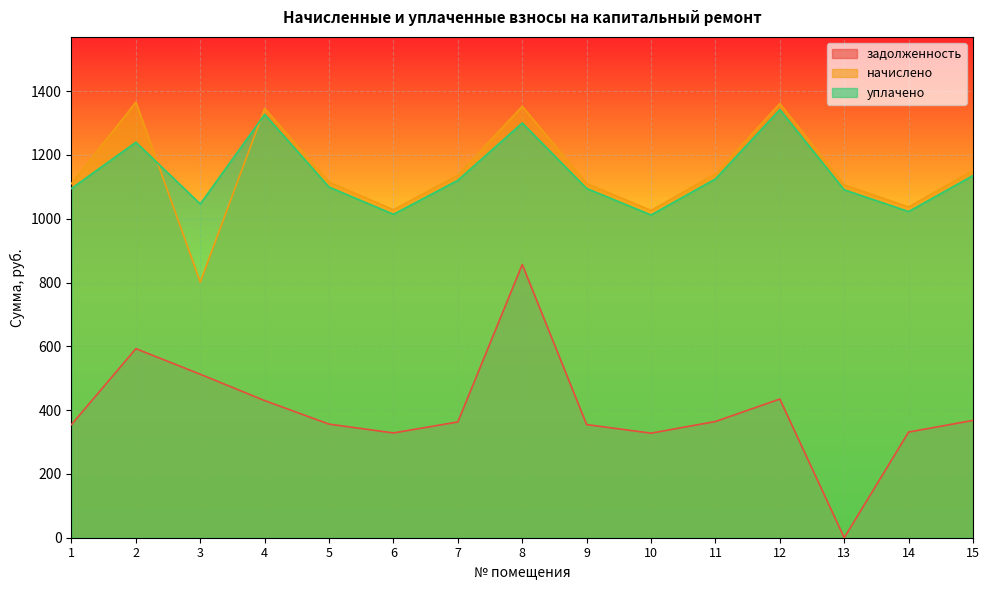

How many interior local peaks does the начислено series have?

4